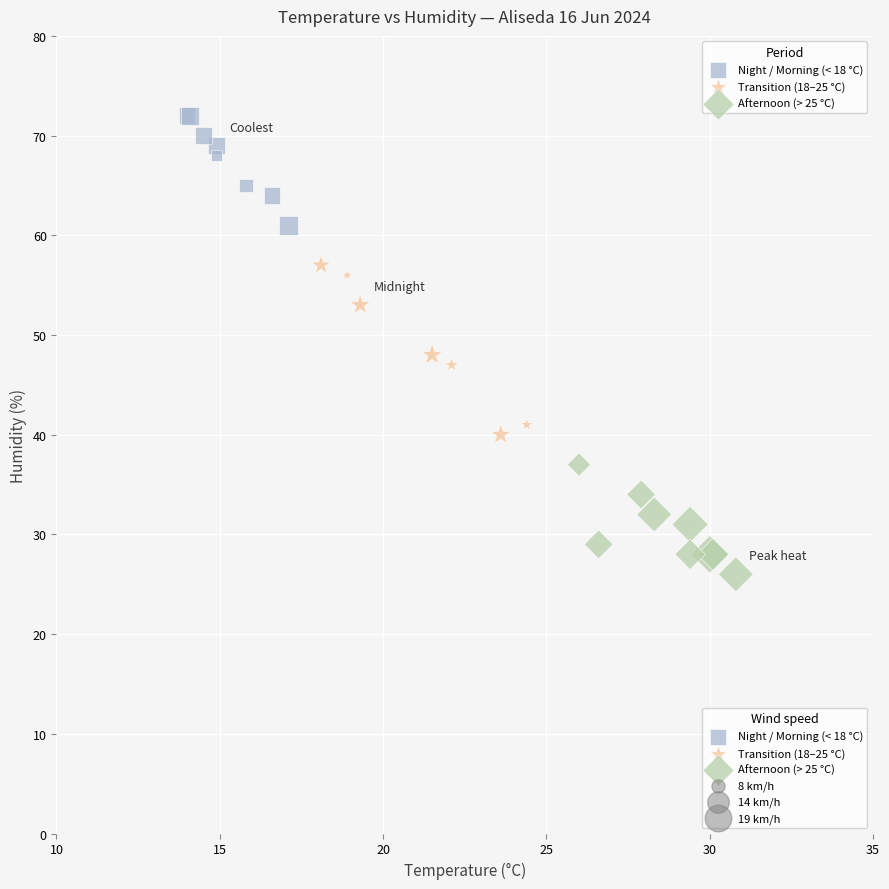

Which series reaches the maximum Y coordinate?

Night / Morning (< 18 °C)